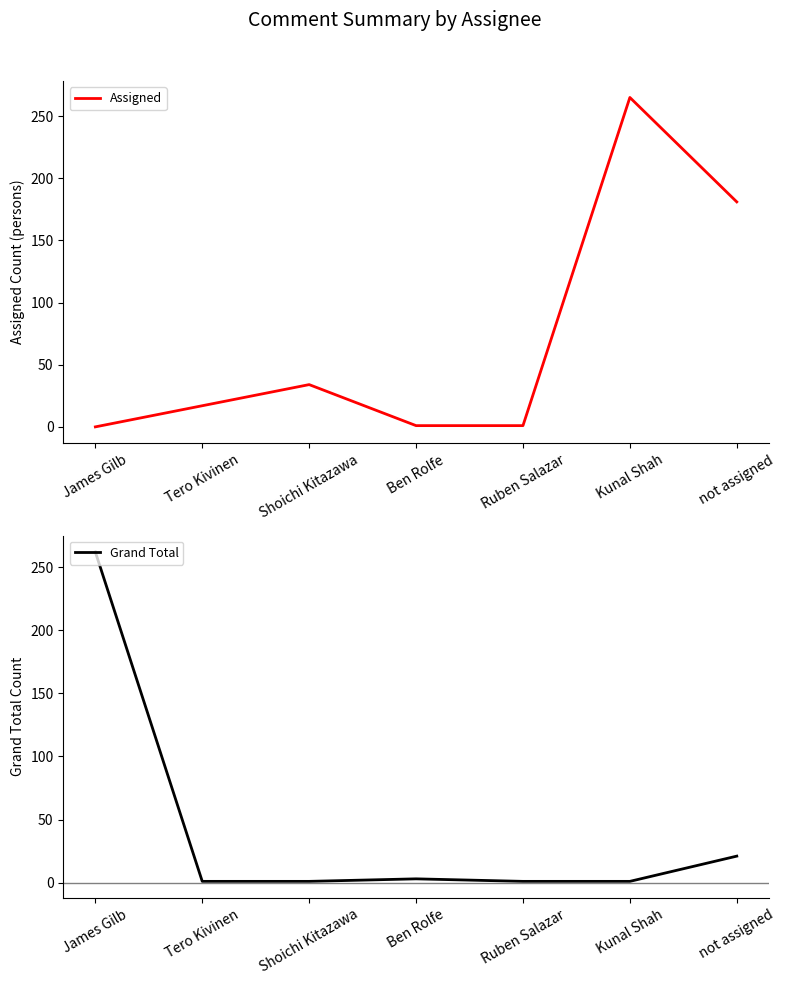

Reading left to right, transcribe all the data shown in this chart.

Assigned: James Gilb=0	Tero Kivinen=17	Shoichi Kitazawa=34	Ben Rolfe=1	Ruben Salazar=1	Kunal Shah=265	not assigned=181
Grand Total: James Gilb=262	Tero Kivinen=1	Shoichi Kitazawa=1	Ben Rolfe=3	Ruben Salazar=1	Kunal Shah=1	not assigned=21